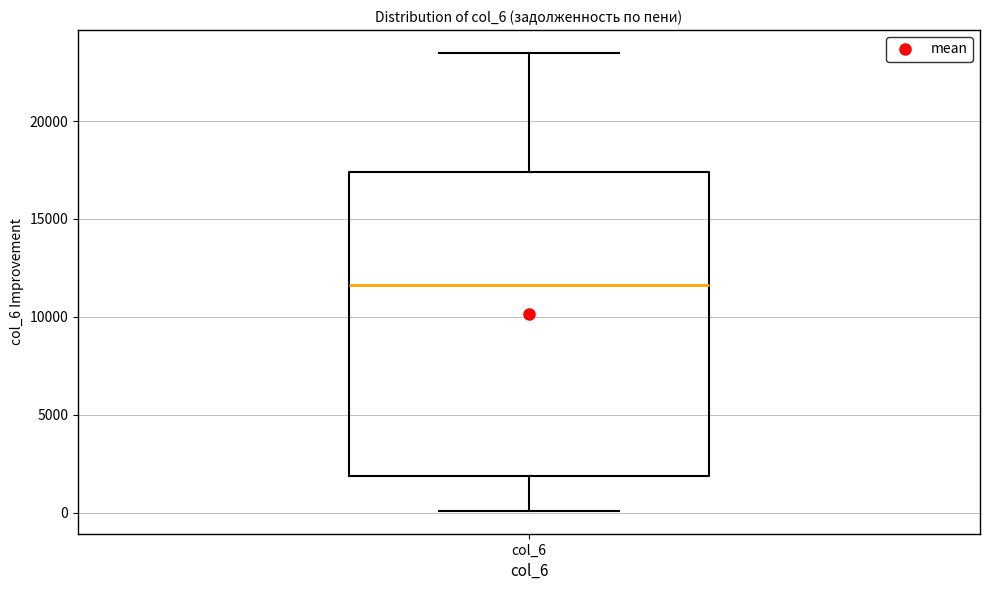

Transcribe this box plot: give where the median line is, the range the box spans, and where the two whiskers end, as read against the y-axis. The values are not printed on the chart, so give them approximately, as read against the axis.

median 11500, box 2000 to 17500, whiskers 0 to 23500